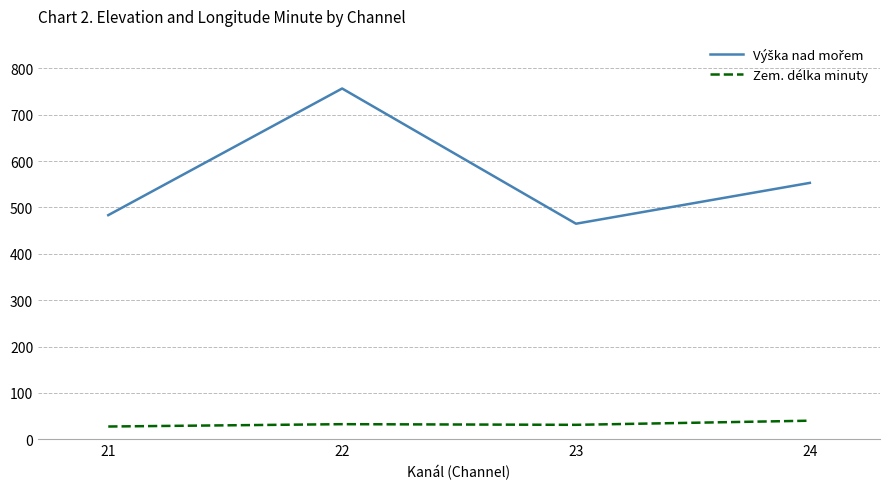

What is the spread (max minus min) of values at 24?

513.0